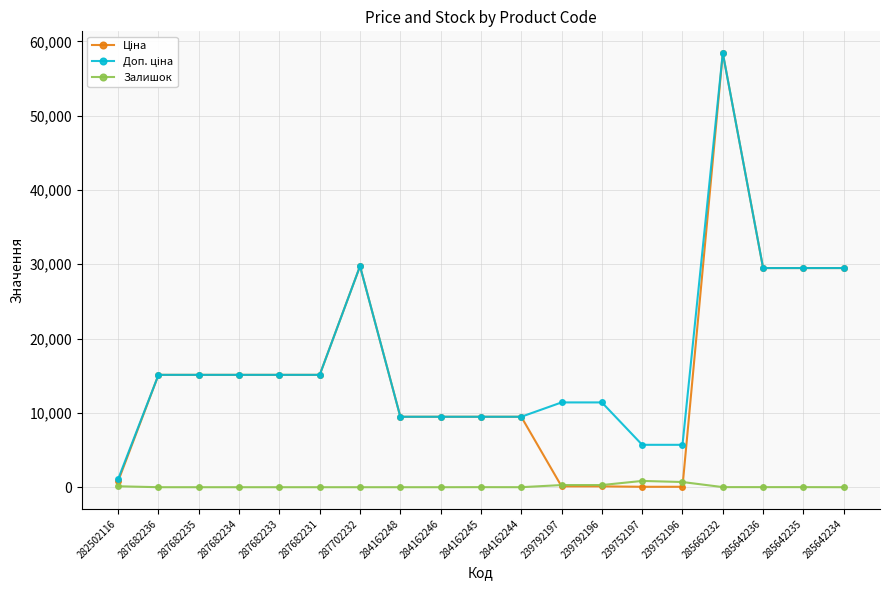

True or false: Залишок has more than 0 interior local peaks.

True